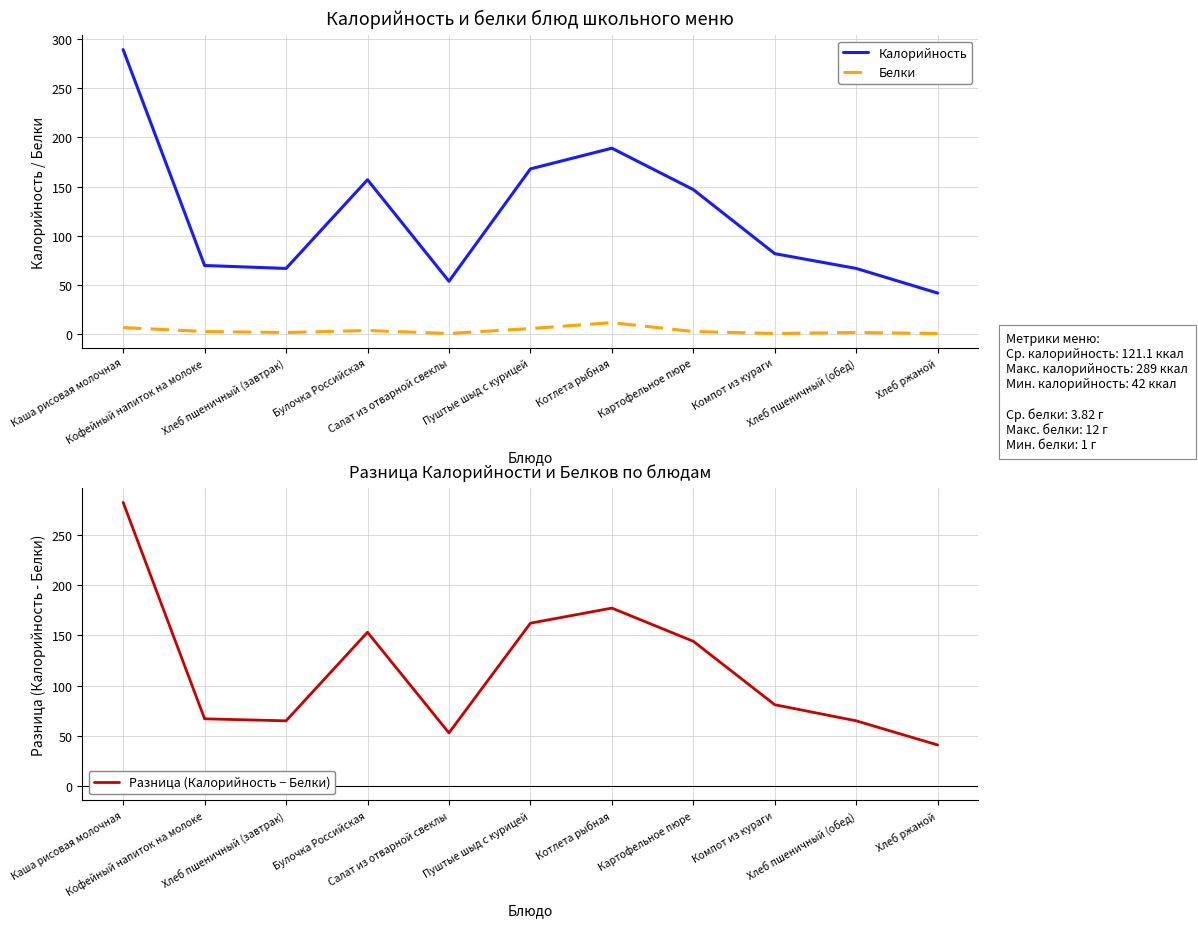

The value of Разница (Калорийность − Белки) at Хлеб пшеничный (завтрак) is 114. True or false?

False